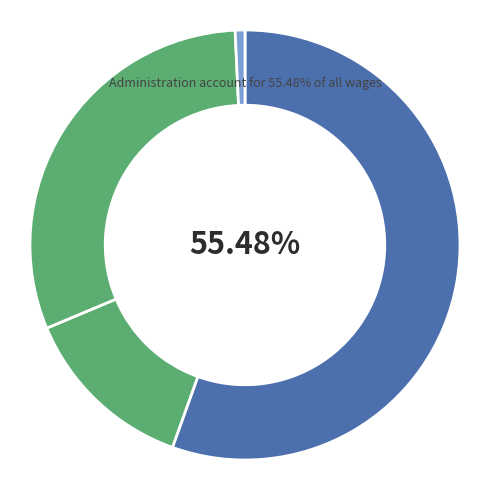

Rank the categories by value from highest to lowest.

Administration, Sewer, Public Works (Lead Mechanic), Public Works (Maintenance II), Public Works (Maintenance I), Public Works (Seasonal), City Council, Public Works (Oil Recycling)